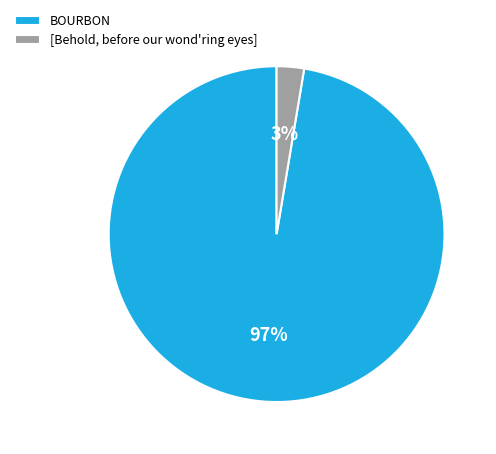

To the nearest percent, what portion does [Behold, before our wond'ring eyes] represent?

3%